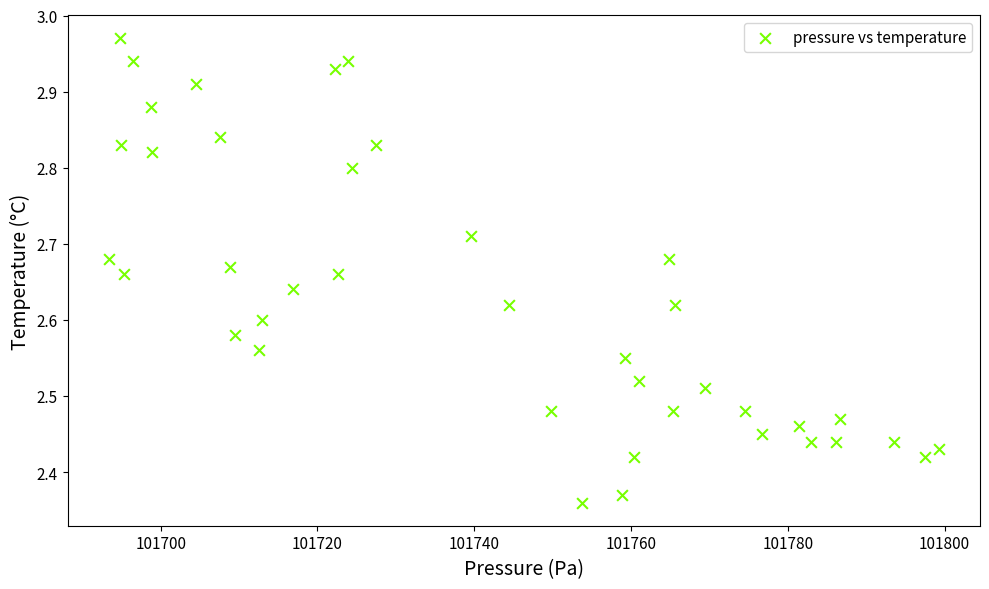

What is the range of Y values (max minus min)?

0.6